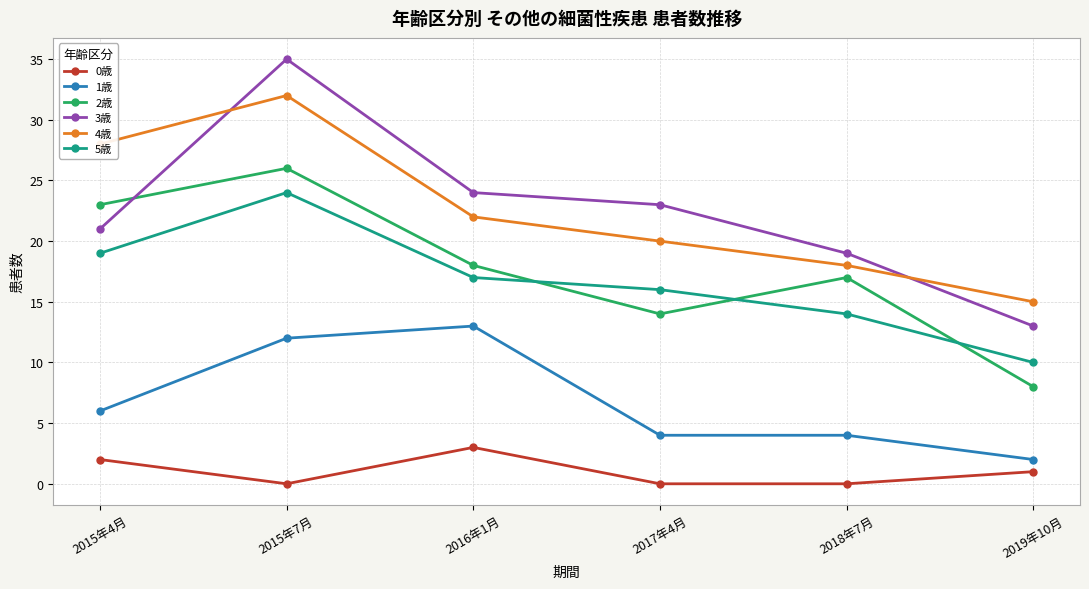

At which category does 0歳 reach its first local valley?

2015年7月